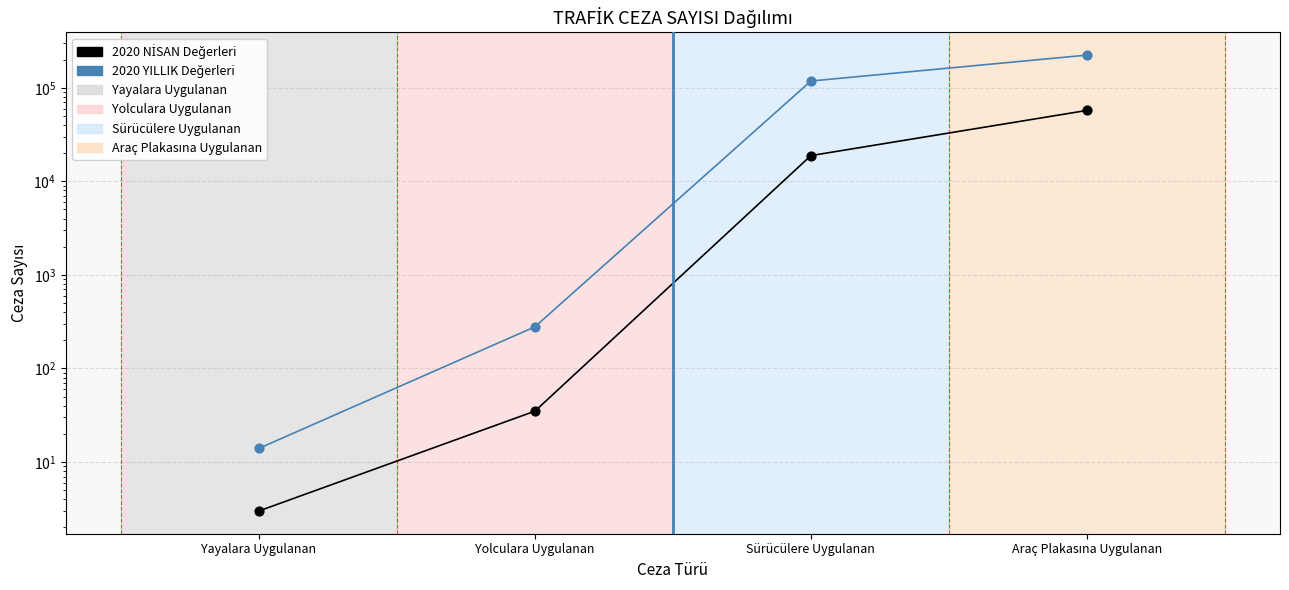

Which series has the widest spread of Y values?

2020 YILLIK